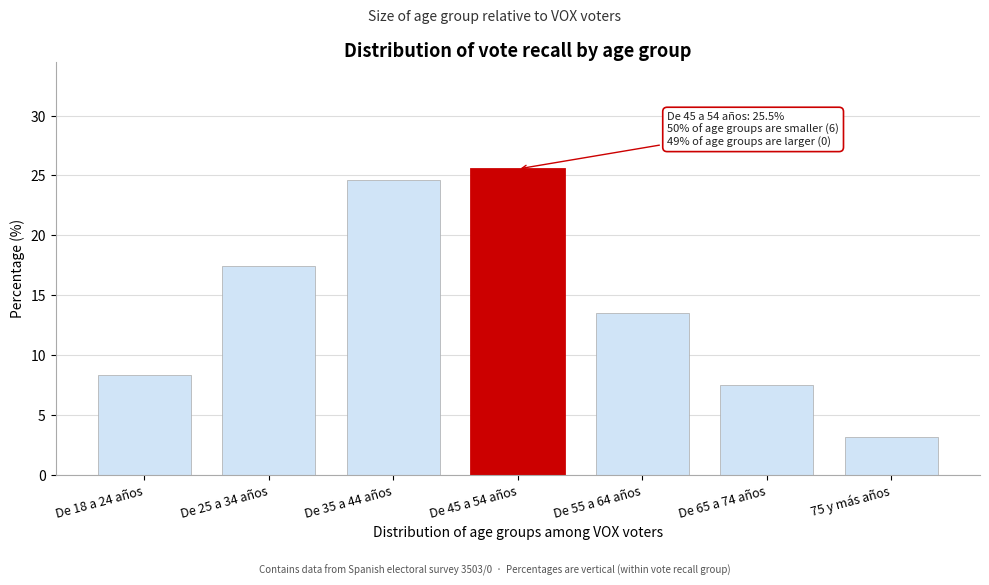

Reading left to right, list all the values displayed in this chart.

De 18 a 24 años=8.3	De 25 a 34 años=17.5	De 35 a 44 años=24.6	De 45 a 54 años=25.5	De 55 a 64 años=13.5	De 65 a 74 años=7.4	75 y más años=3.2